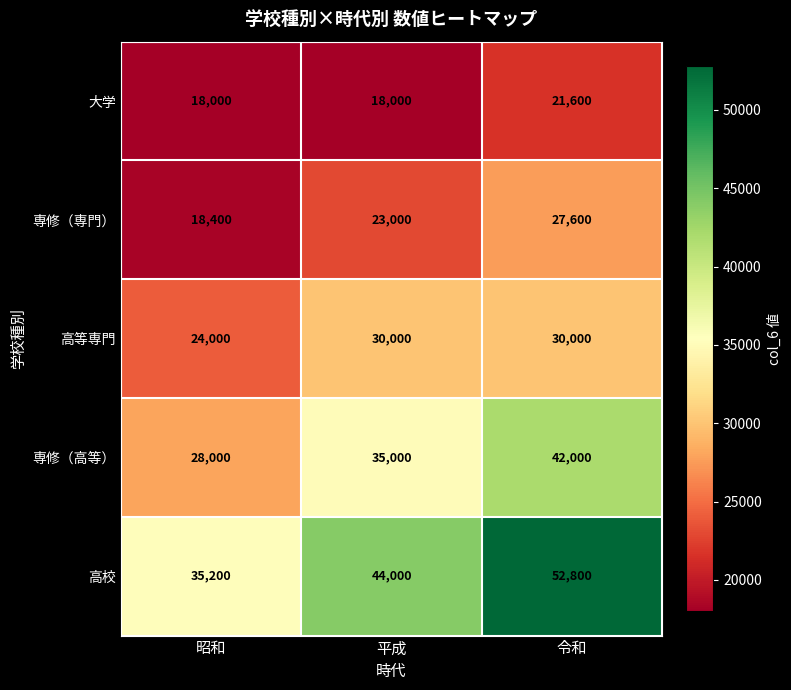

What is the sum of the 専修（高等） values at 令和 and 昭和?

70000